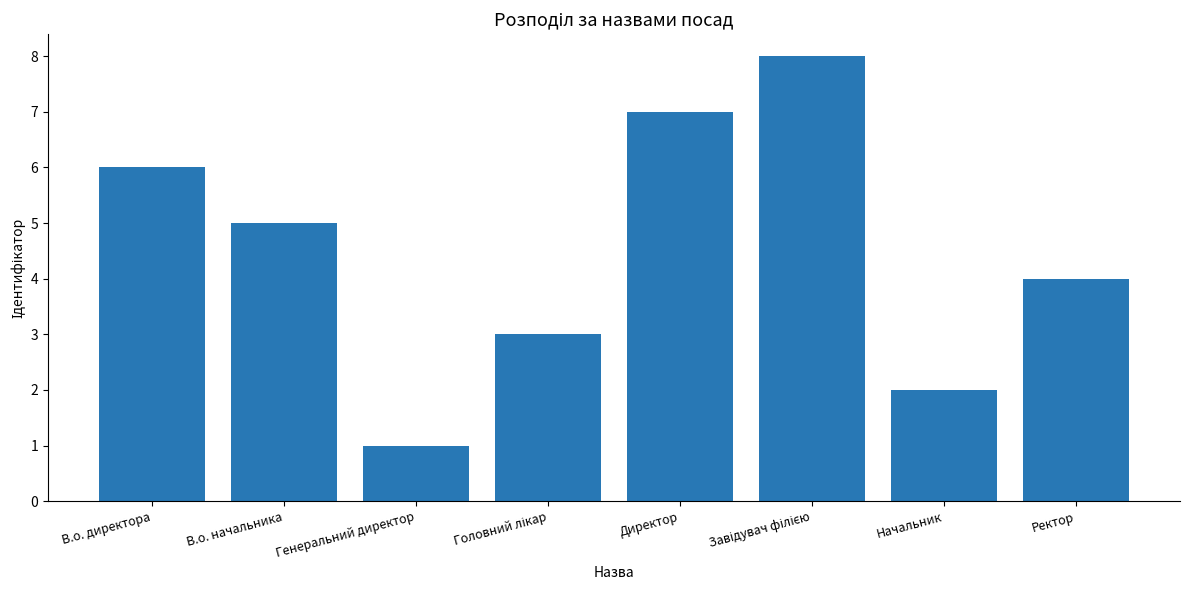

What is the minimum value shown in the chart?

1